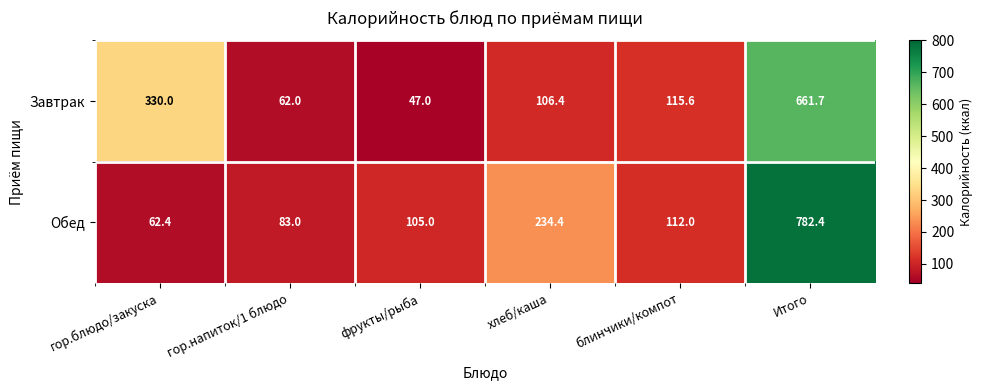

At гор.напиток/1 блюдо, list the series in order from largest to smallest.

Обед, Завтрак